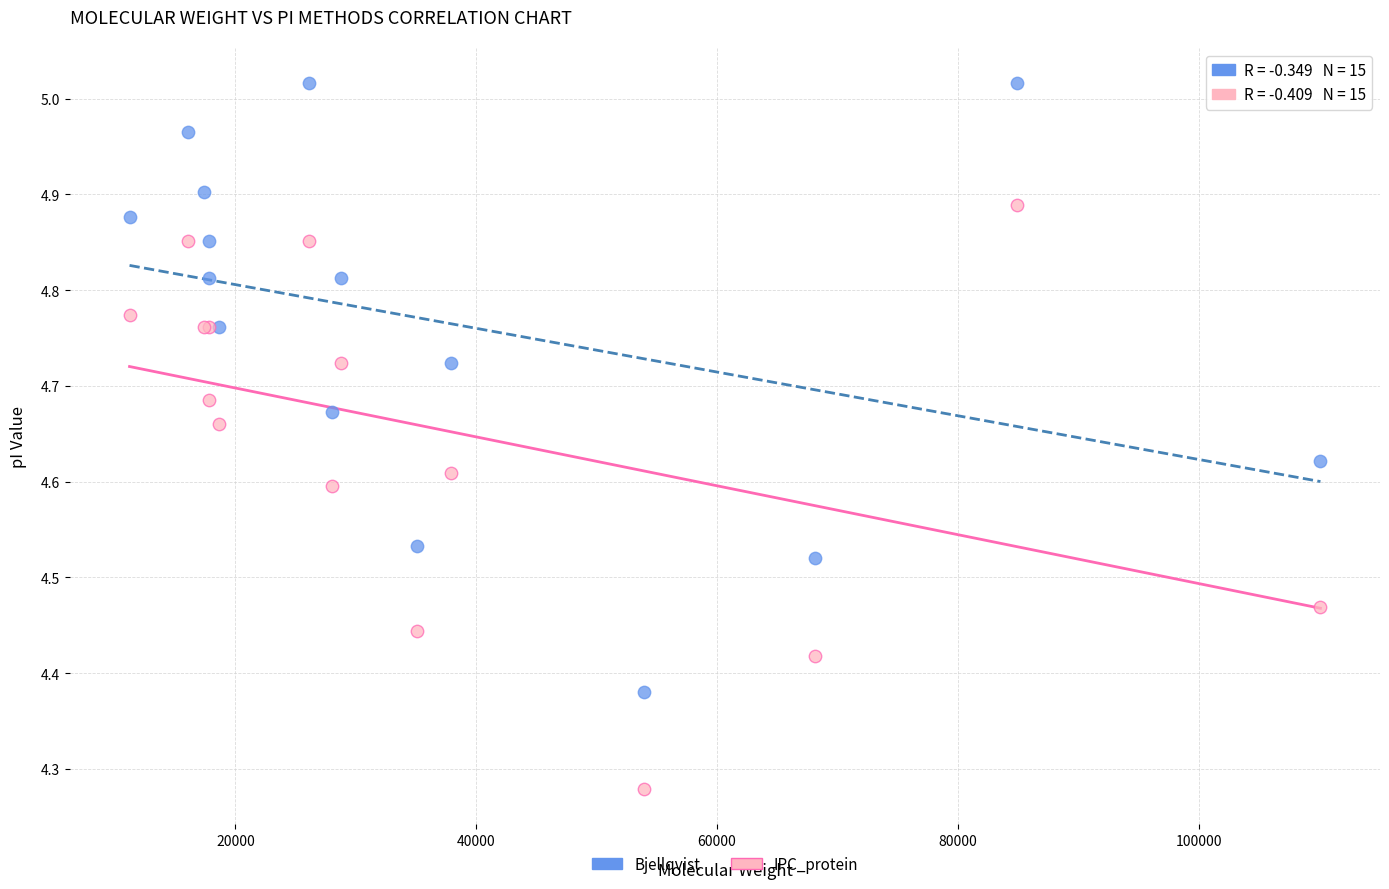

Which series reaches the maximum Y coordinate?

Bjellqvist